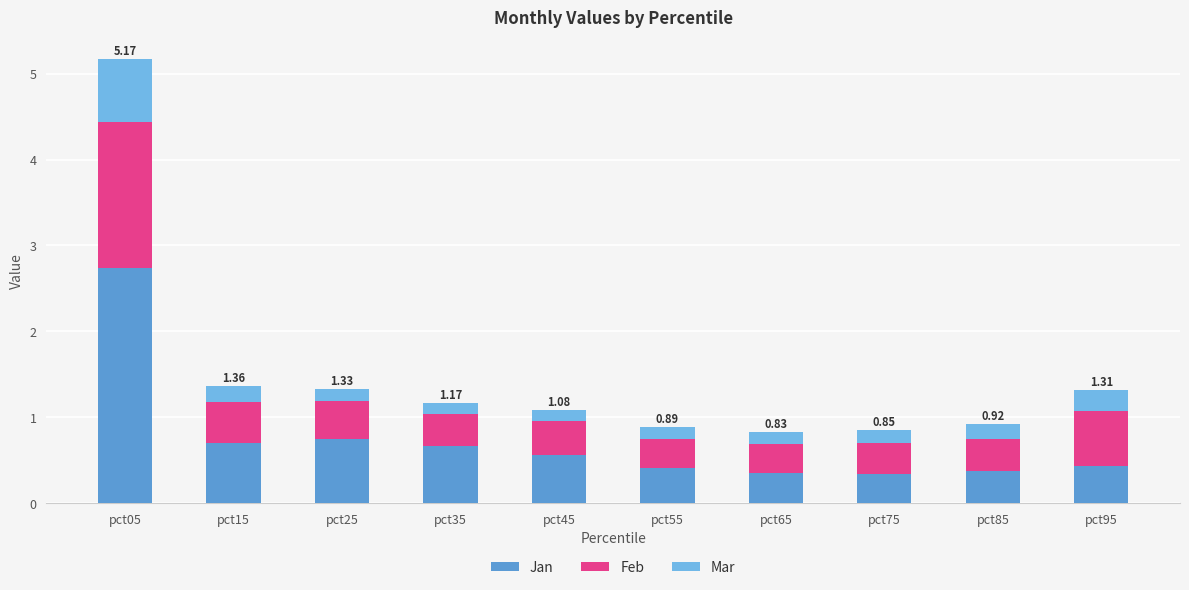

What is the sum of all Jan values?

7.3